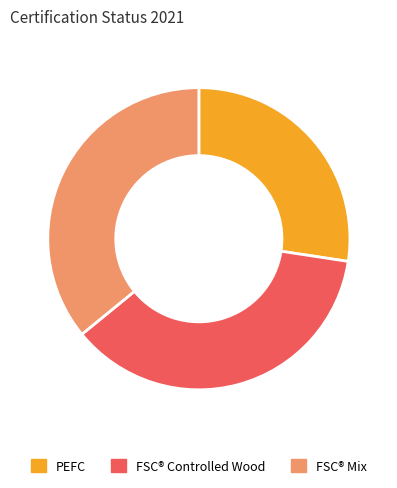

Does any single category account for the majority?

No